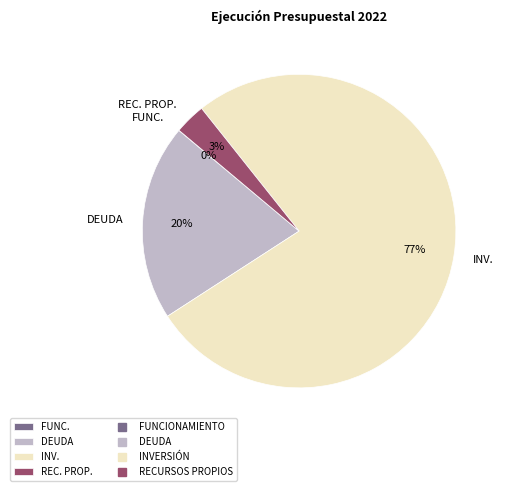

Which slice is the largest?

INV.